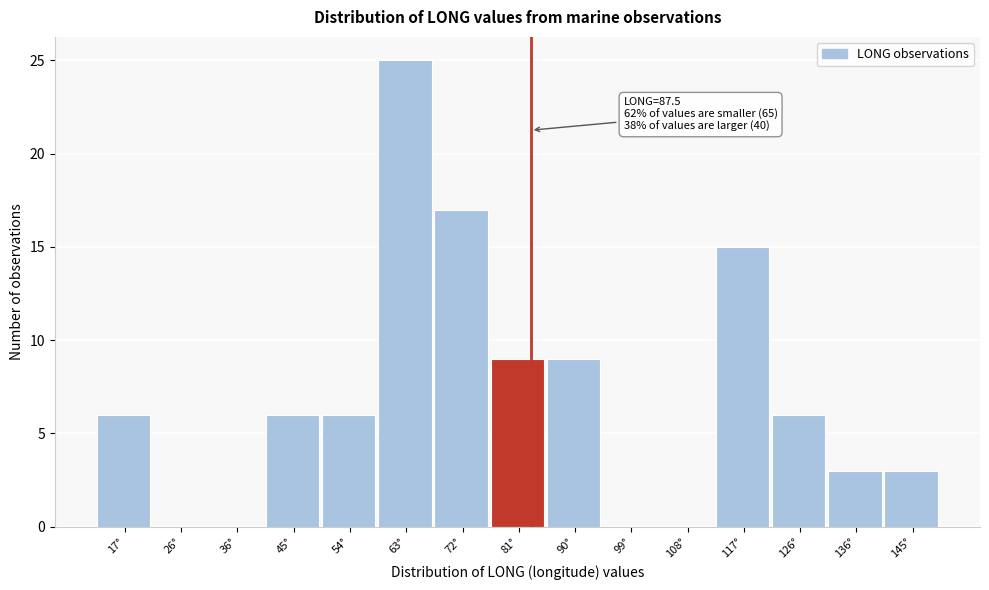

Reading left to right, list all the values displayed in this chart.

17°=6	26°=0	36°=0	45°=6	54°=6	63°=25	72°=17	81°=9	90°=9	99°=0	108°=0	117°=15	126°=6	136°=3	145°=3